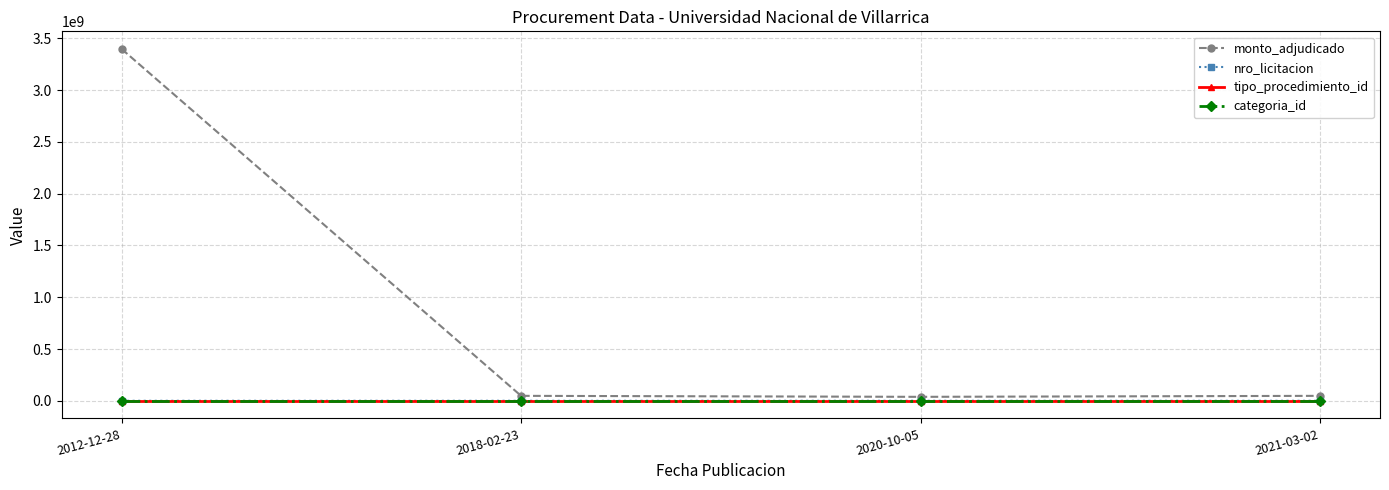

How many series are shown in this chart?

4